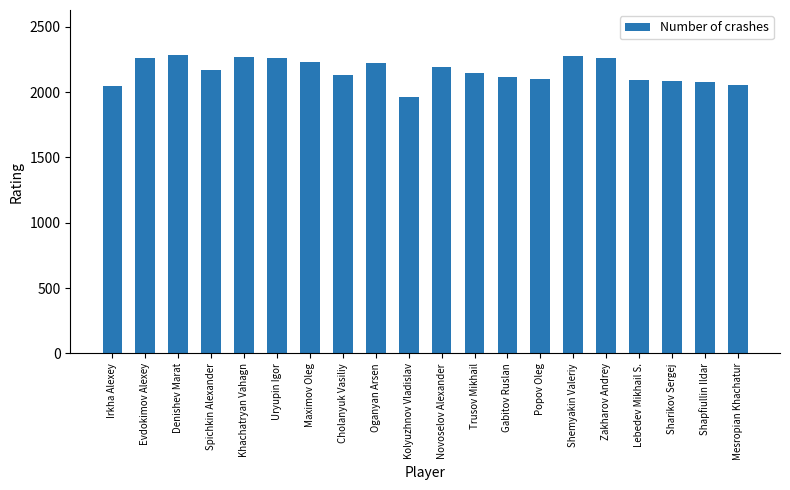

Does the chart contain stacked bars?

No